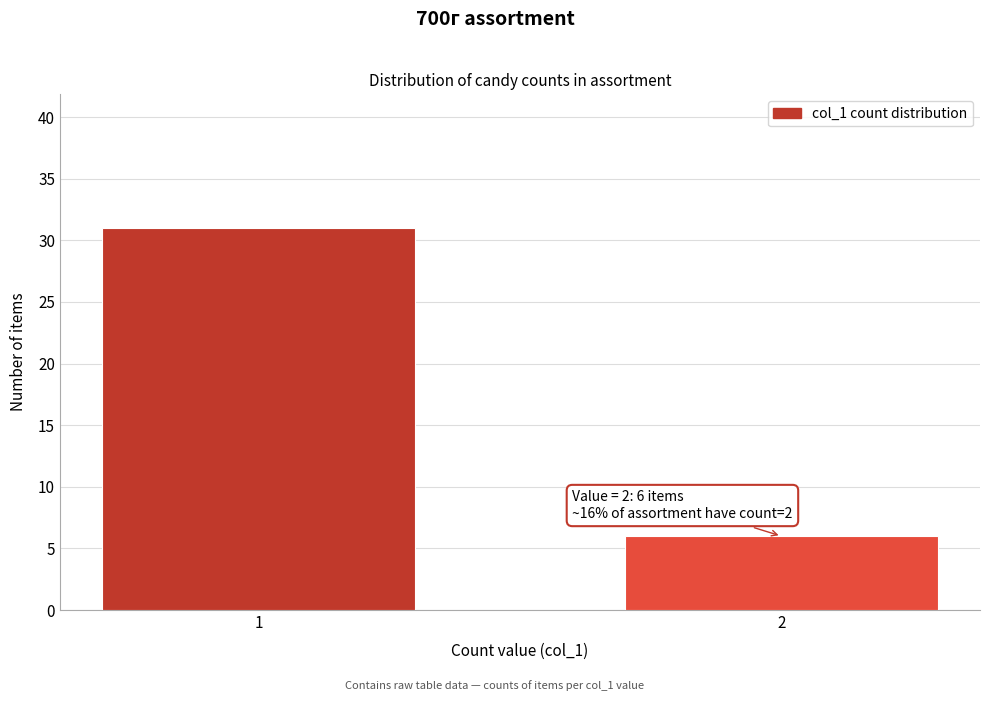

Reading right to left, what are all the values shown in this chart?

6	31